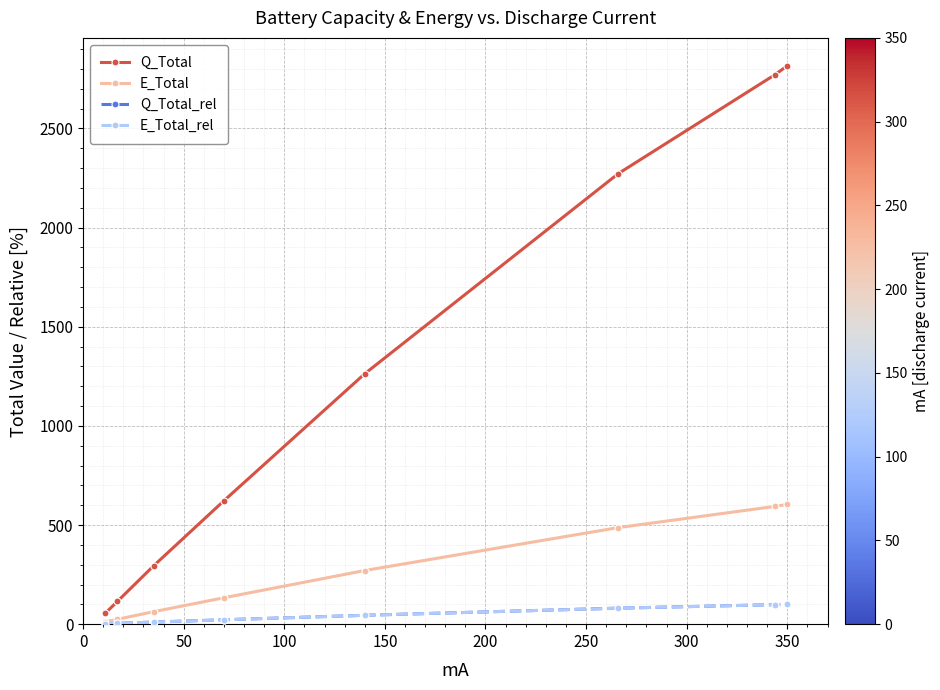

True or false: Q_Total and Q_Total_rel intersect in this chart.

False